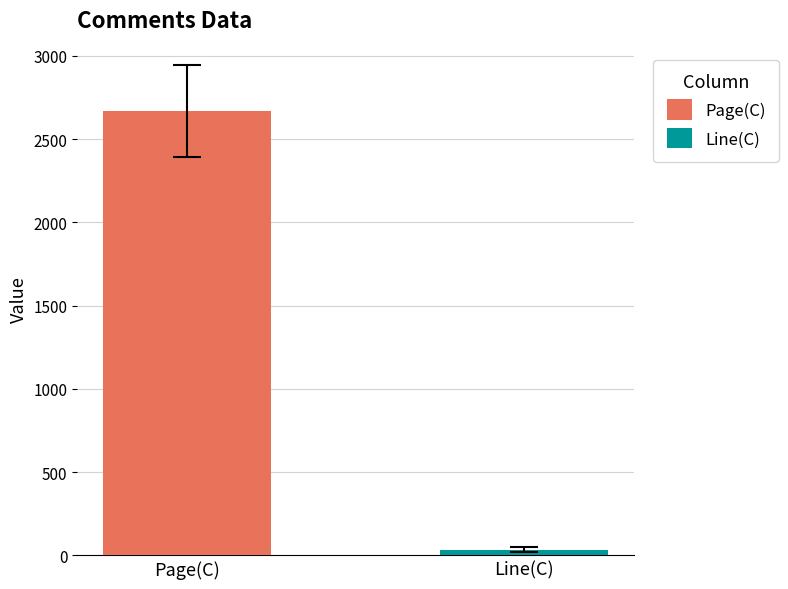

Which series has the largest range (max minus min)?

Page(C)